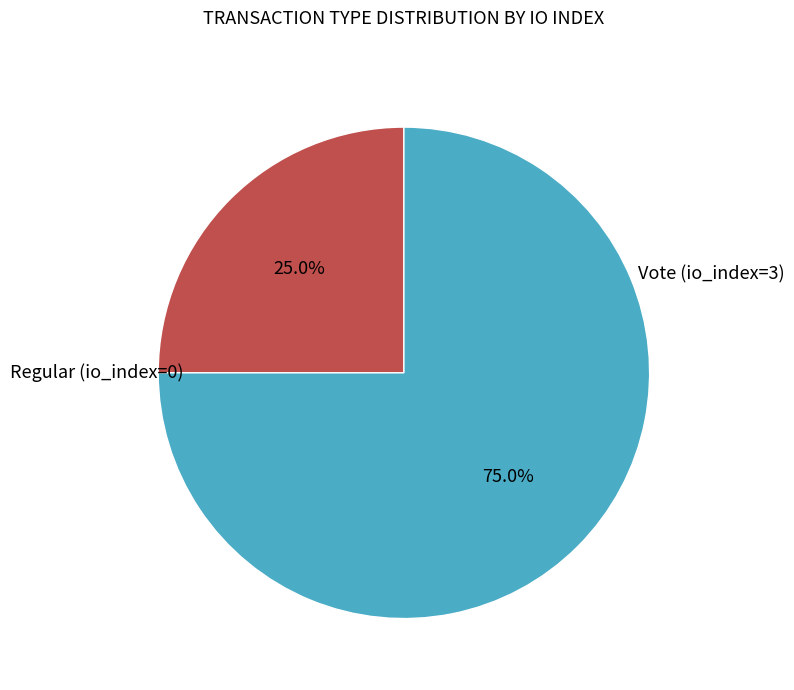

Does any single category account for the majority?

Yes